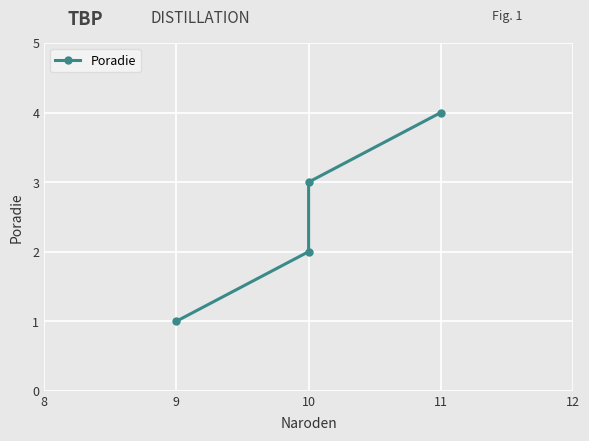

Reading left to right, what are all the values shown in this chart?

1	2	3	4